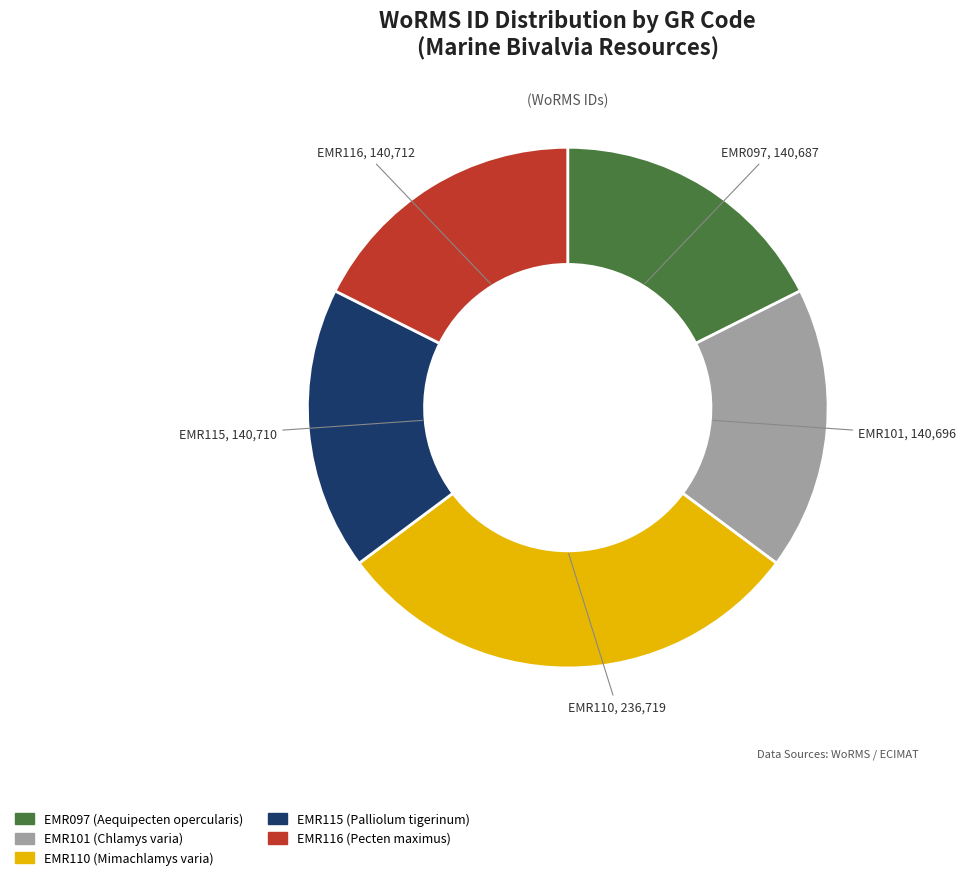

How many segments does this pie chart have?

5